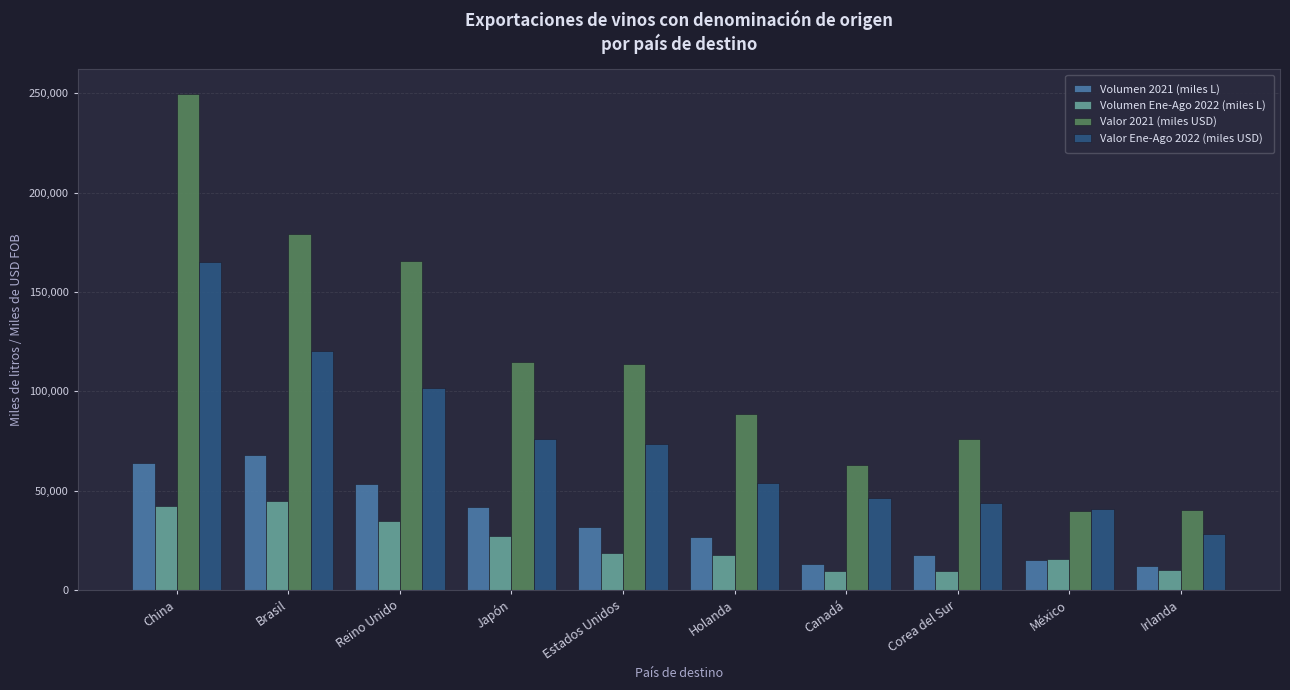

What is the minimum value for Volumen Ene-Ago 2022 (miles L)?

9431